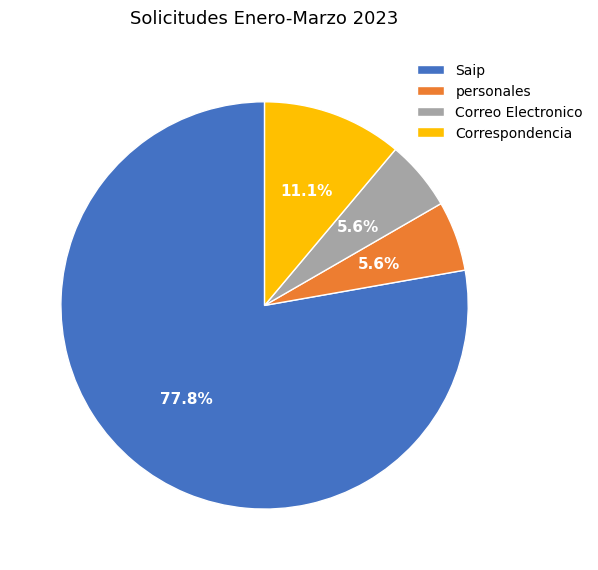

Combined, what portion of the pie is Correo Electronico and Correspondencia?

16.7%